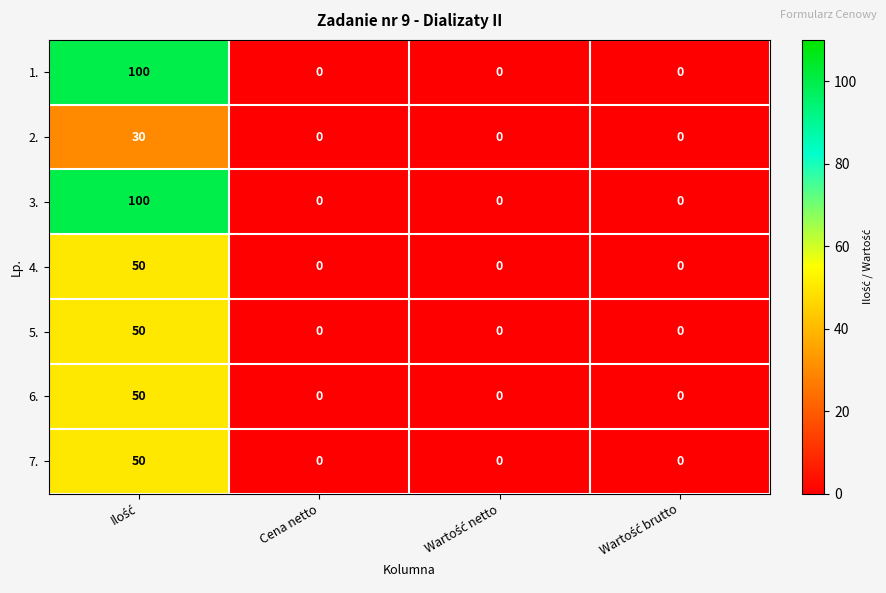

What is the difference between the maximum and minimum values in the 7. series?

50